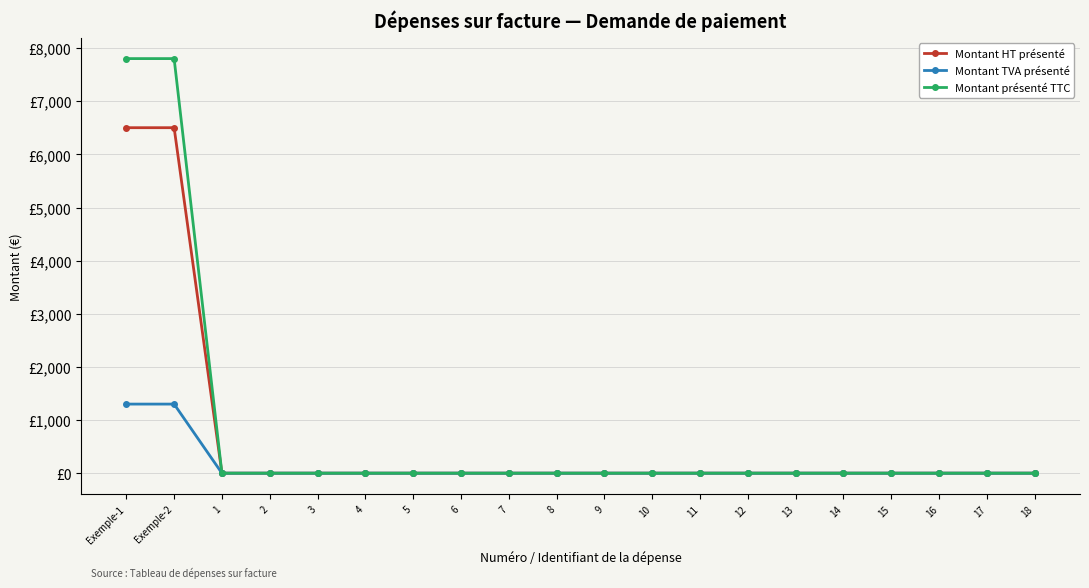

Which series changed the most between 1 and 16?

Montant HT présenté